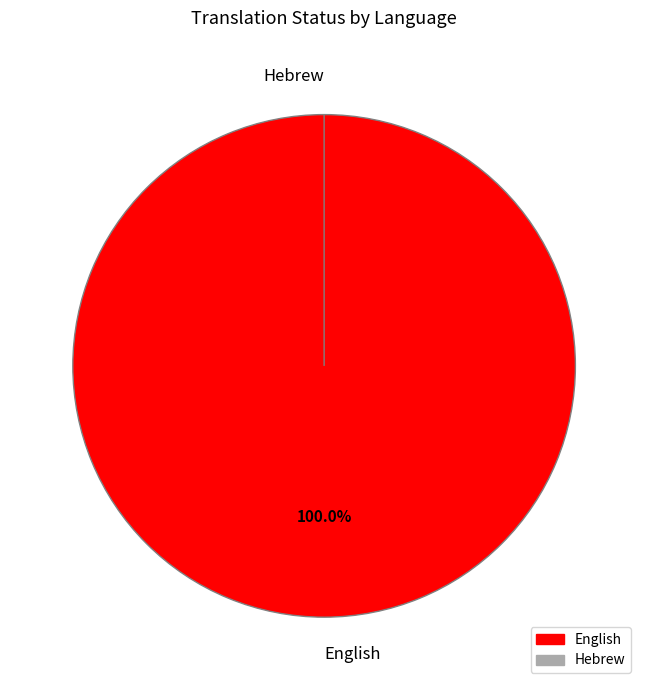

True or false: Hebrew accounts for 0% of the total.

True